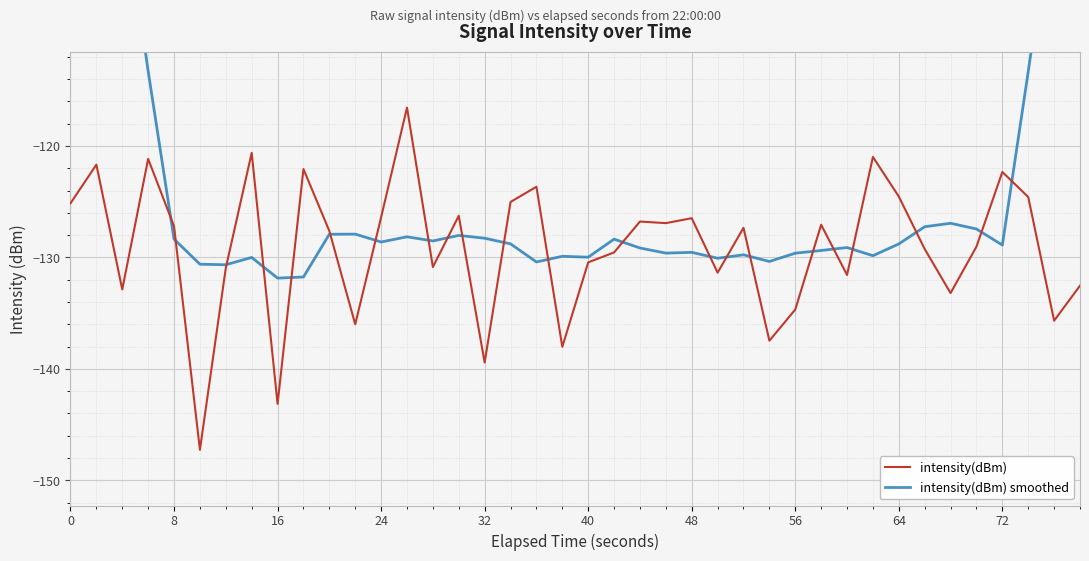

What is the average value of the intensity(dBm) series?

-129.1